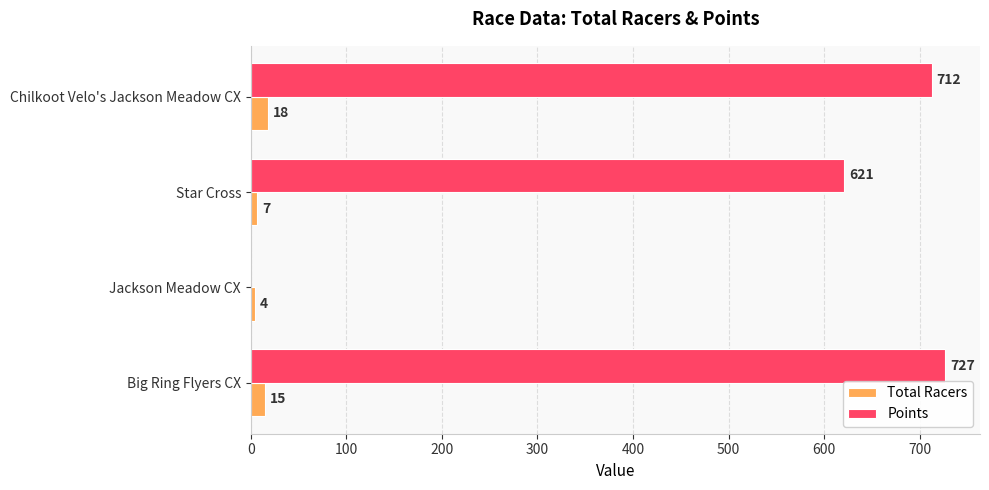

How many categories are shown in the chart?

4